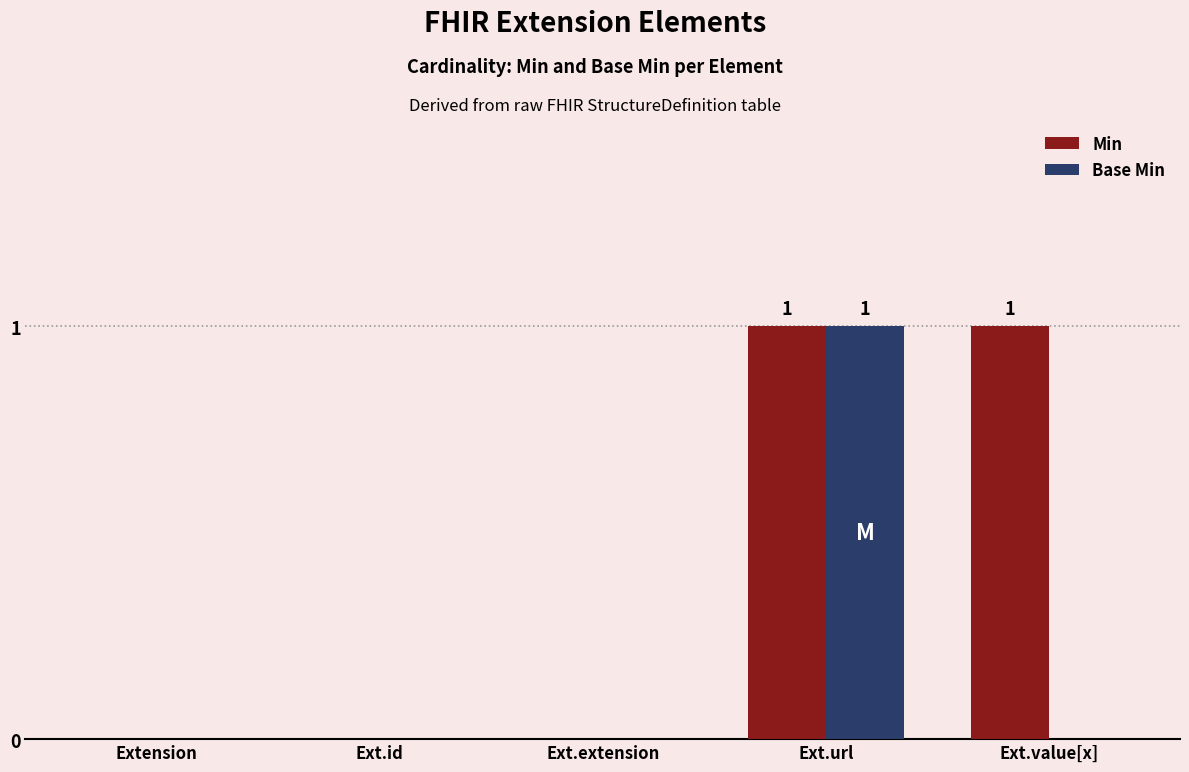

The value of Base Min at Ext.extension is 1. True or false?

False